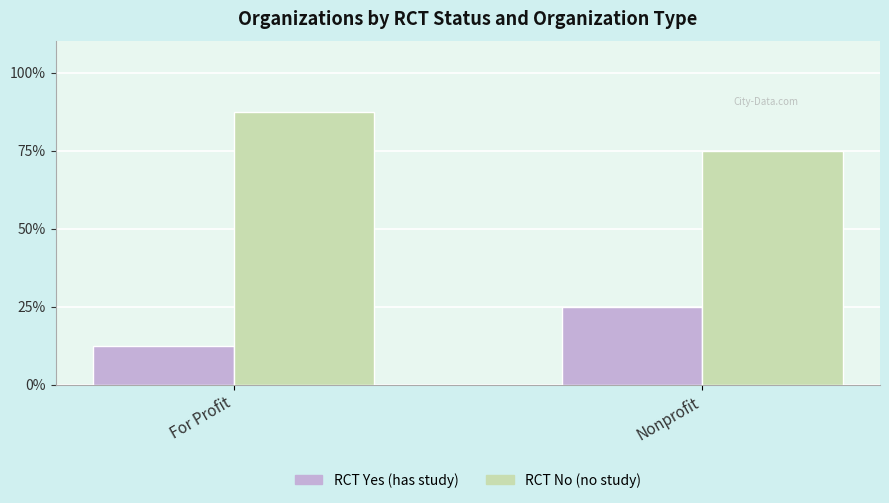

What is the difference between the maximum and minimum values in the RCT No (no study) series?

12.5